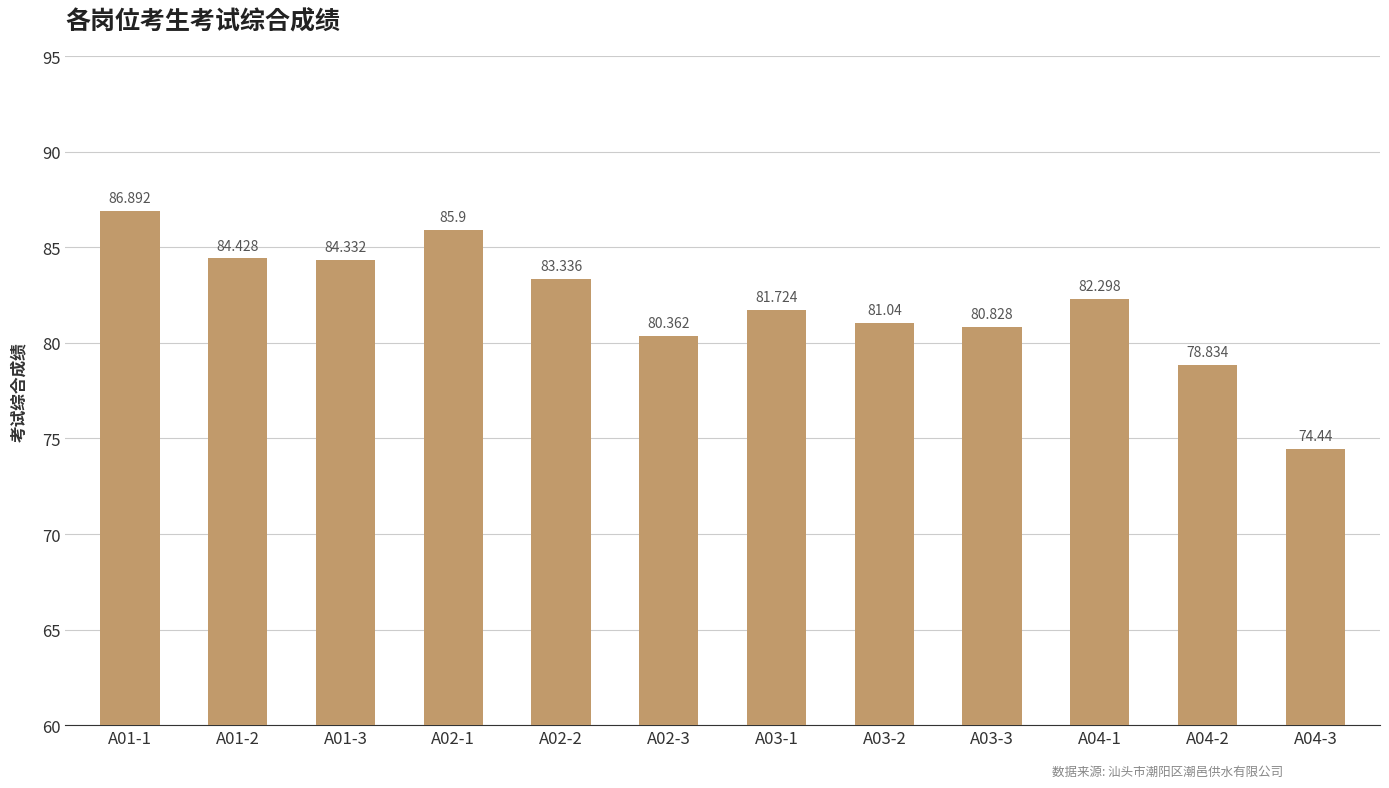

List the labels in order of value, smallest first.

A04-3, A04-2, A02-3, A03-3, A03-2, A03-1, A04-1, A02-2, A01-3, A01-2, A02-1, A01-1